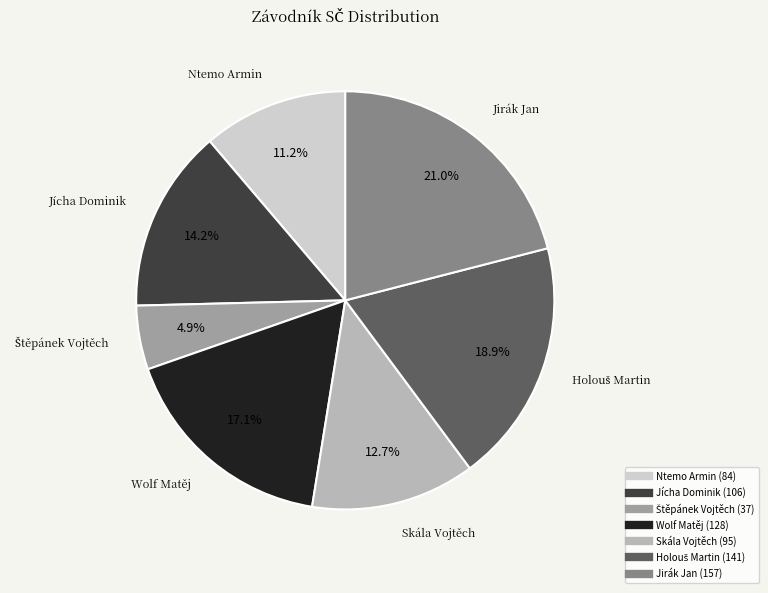

How many segments does this pie chart have?

7